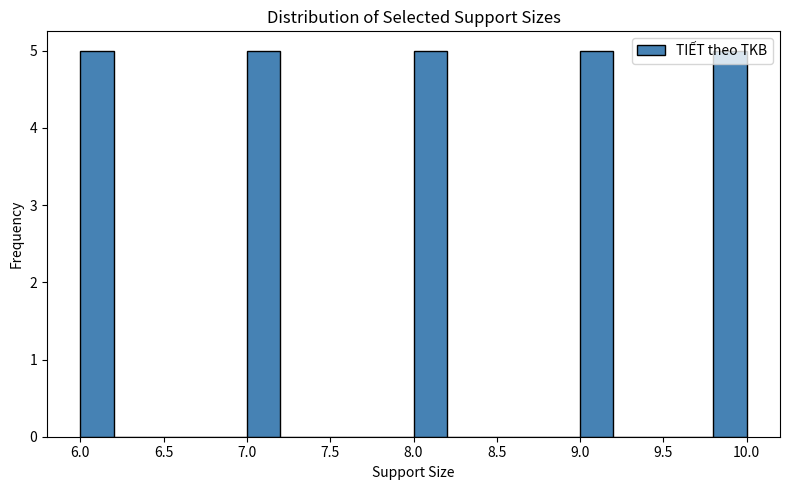

Reading left to right, transcribe this chart: for each bar, give the range it covers on the x-axis and its height. The values are not printed on the chart, so give them approximately, as read against the axis.

6.0 to 6.2: 5
6.2 to 6.4: 0
6.4 to 6.6: 0
6.6 to 6.8: 0
6.8 to 7.0: 0
7.0 to 7.2: 5
7.2 to 7.4: 0
7.4 to 7.6: 0
7.6 to 7.8: 0
7.8 to 8.0: 0
8.0 to 8.2: 5
8.2 to 8.4: 0
8.4 to 8.6: 0
8.6 to 8.8: 0
8.8 to 9.0: 0
9.0 to 9.2: 5
9.2 to 9.4: 0
9.4 to 9.6: 0
9.6 to 9.8: 0
9.8 to 10.0: 5